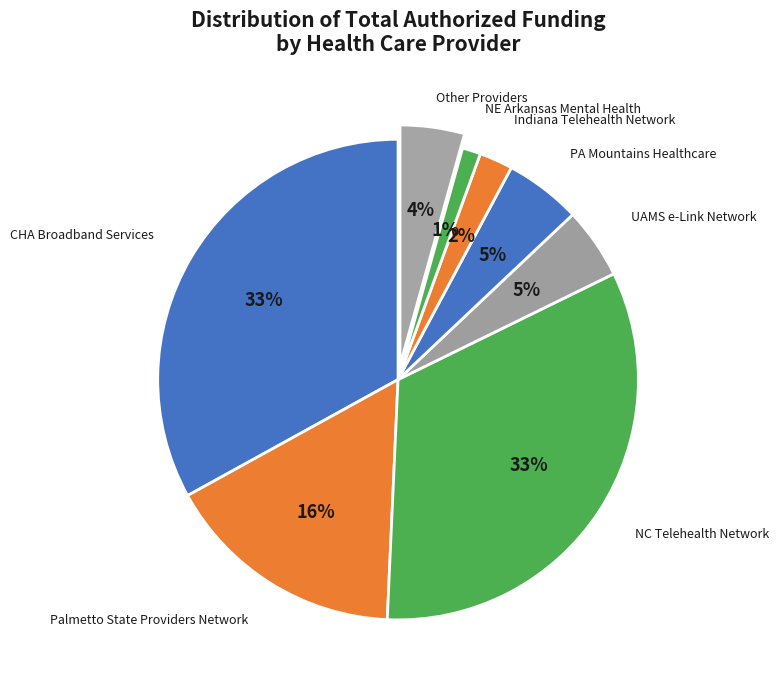

What is the largest slice in the pie chart?

CHA Broadband Services